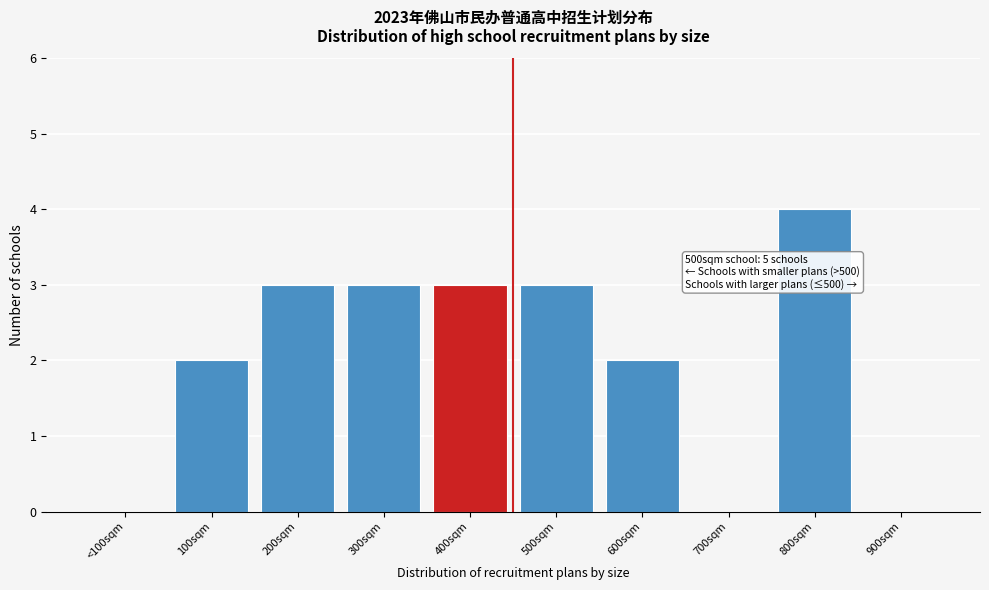

Reading left to right, extract all data points from this chart.

<100sqm=0	100sqm=2	200sqm=3	300sqm=3	400sqm=3	500sqm=3	600sqm=2	700sqm=0	800sqm=4	900sqm=0